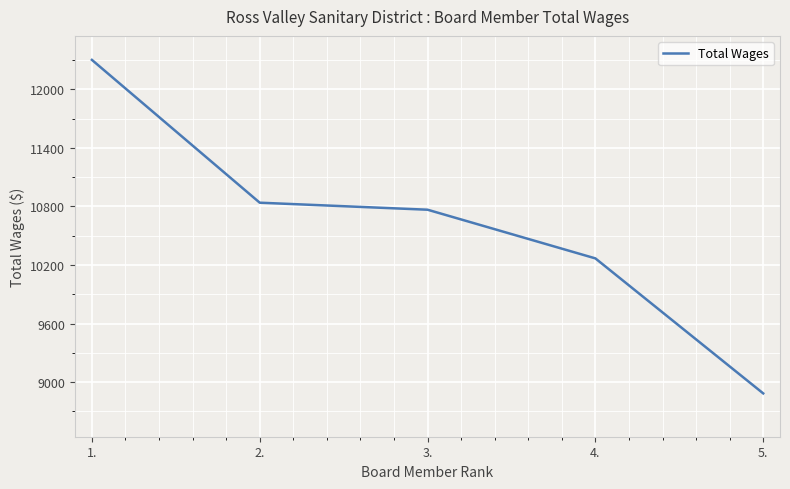

True or false: the data shows 11658 at 5..

False